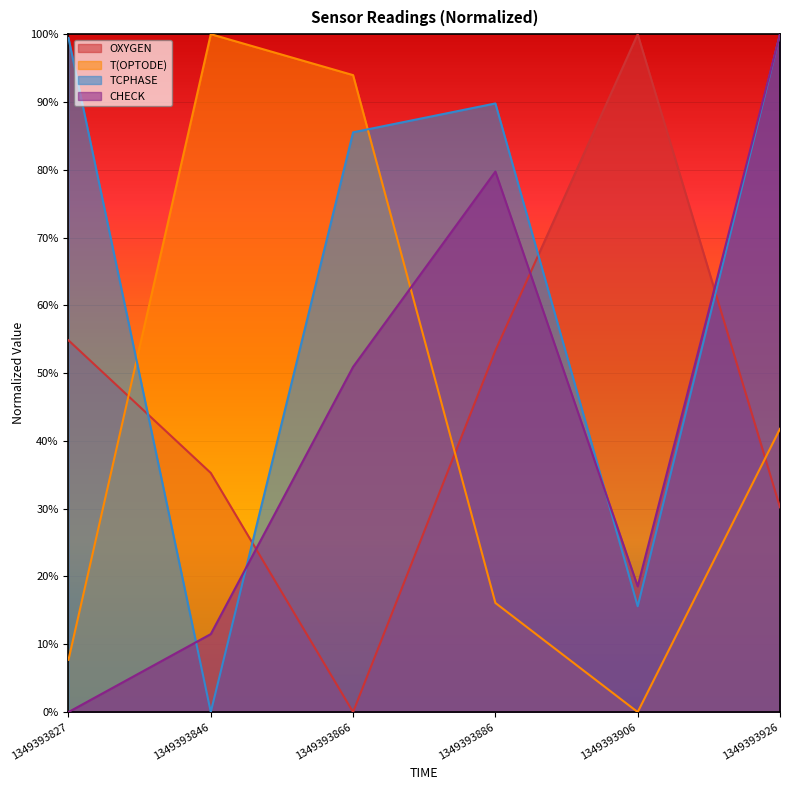

Which category has the highest value across all series?

1349393926